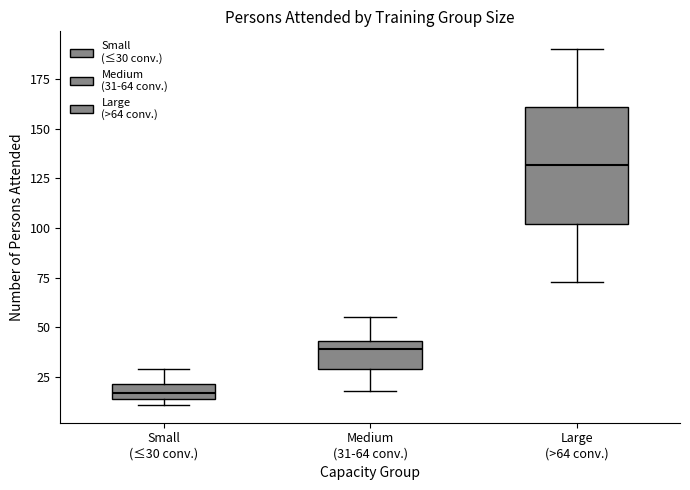

Which box has the highest median line?

Large (>64 conv.)